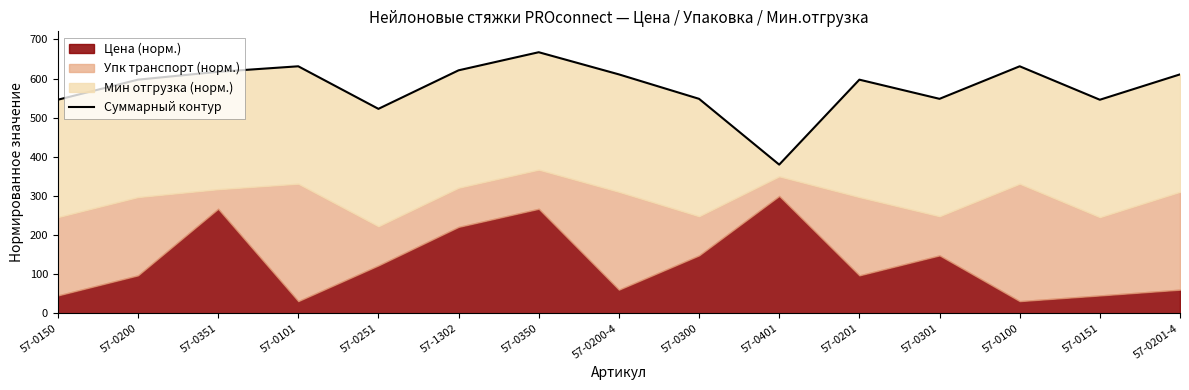

List the labels in order of value, largest first.

57-0350, 57-0101, 57-0100, 57-1302, 57-0351, 57-0200-4, 57-0201-4, 57-0200, 57-0201, 57-0300, 57-0301, 57-0150, 57-0151, 57-0251, 57-0401